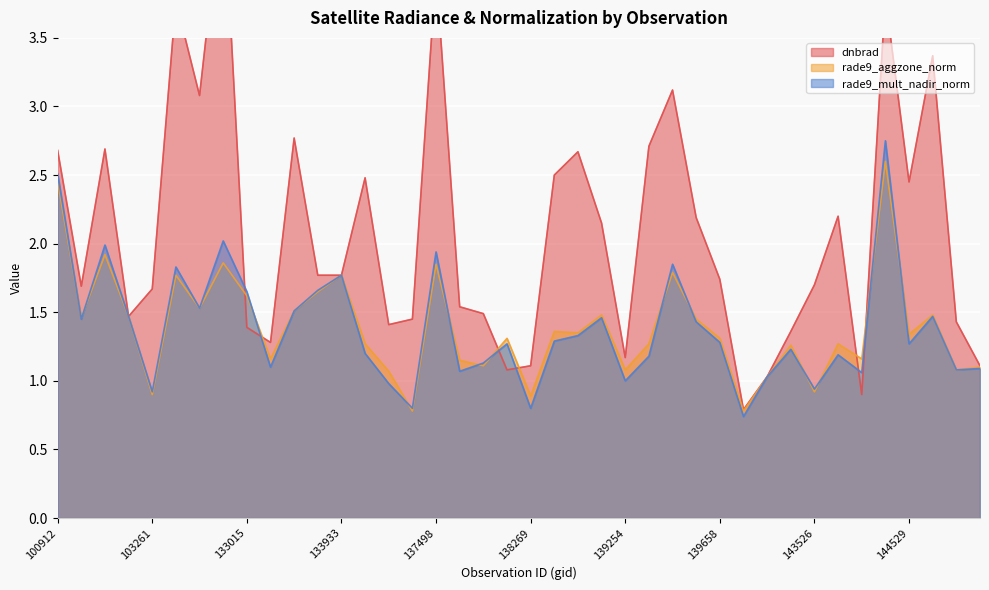

How many lines are shown in the chart?

3